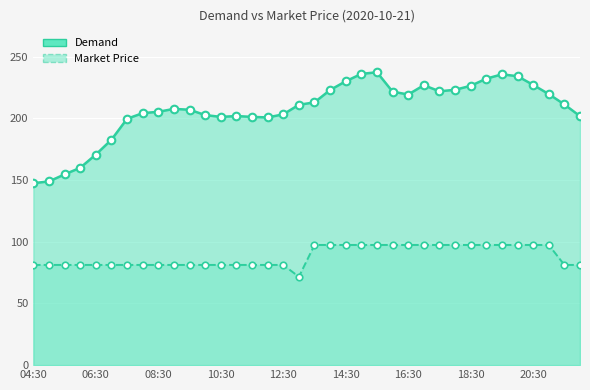

What are all the series names shown in the legend?

Demand, Market Price